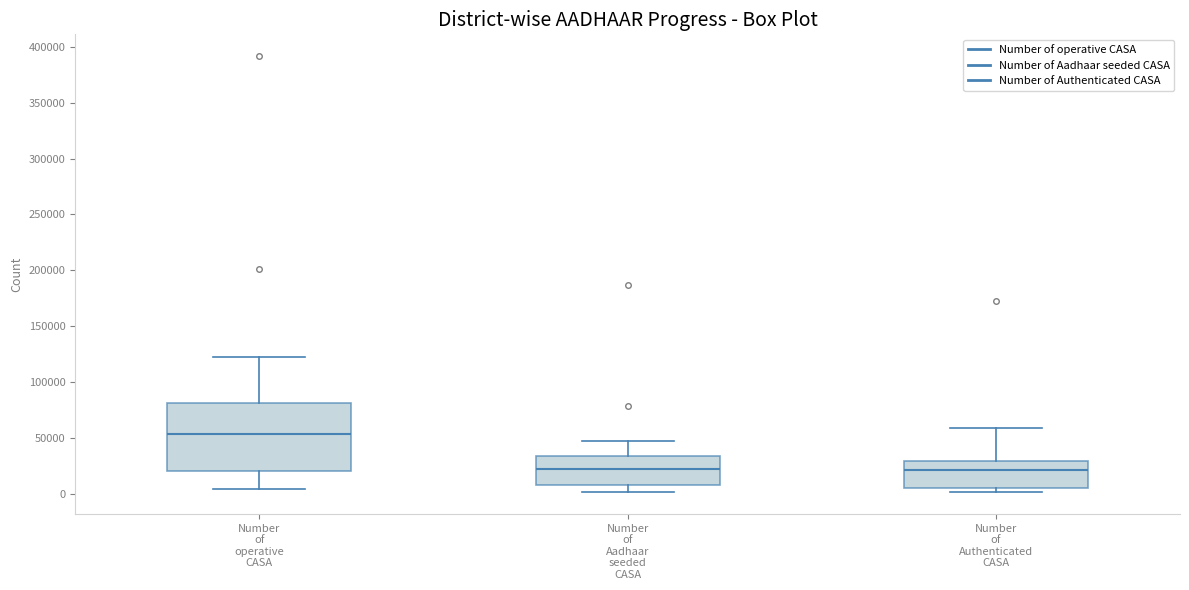

Reading left to right, read every box against the y-axis: the position of its median line, the range the box covers, and the ends of its whiskers. The values are not printed on the chart, so give them approximately, as read against the axis.

Number of operative CASA: median 55000, box 20000 to 80000, whiskers 5000 to 125000
Number of Aadhaar seeded CASA: median 20000, box 10000 to 35000, whiskers 0 to 45000
Number of Authenticated CASA: median 20000, box 5000 to 30000, whiskers 0 to 60000